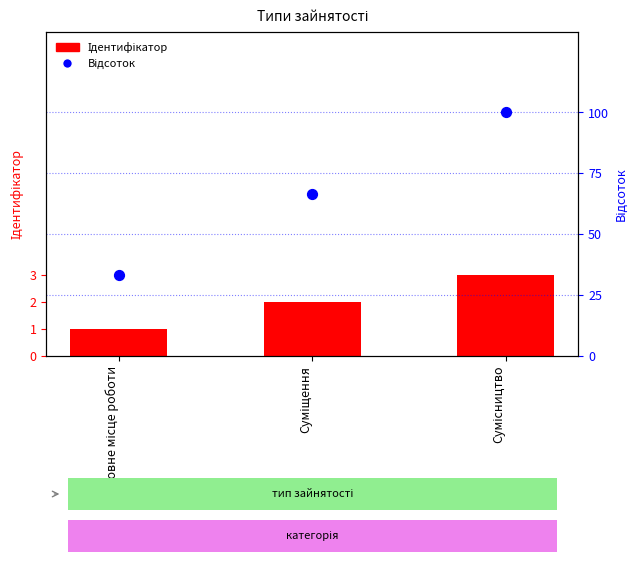

Is the value of Відсоток at Суміщення greater than the value of Ідентифікатор at Суміщення?

Yes